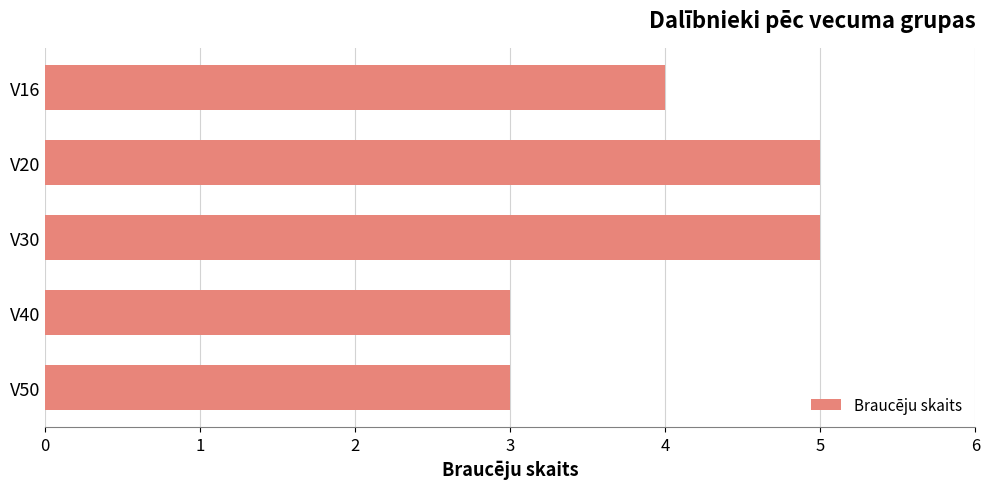

Which has a higher value, V30 or V50?

V30